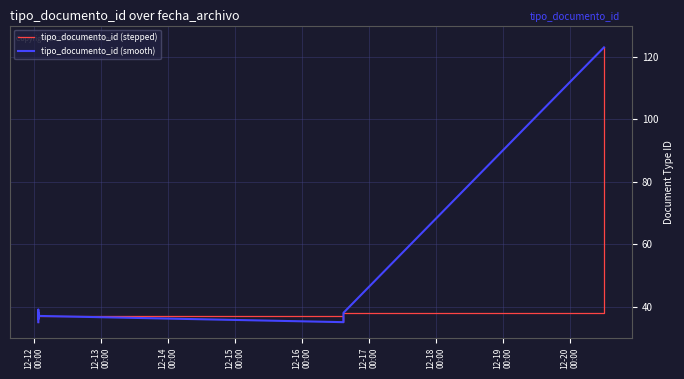

True or false: tipo_documento_id (smooth) and tipo_documento_id (stepped) cross at least once.

False